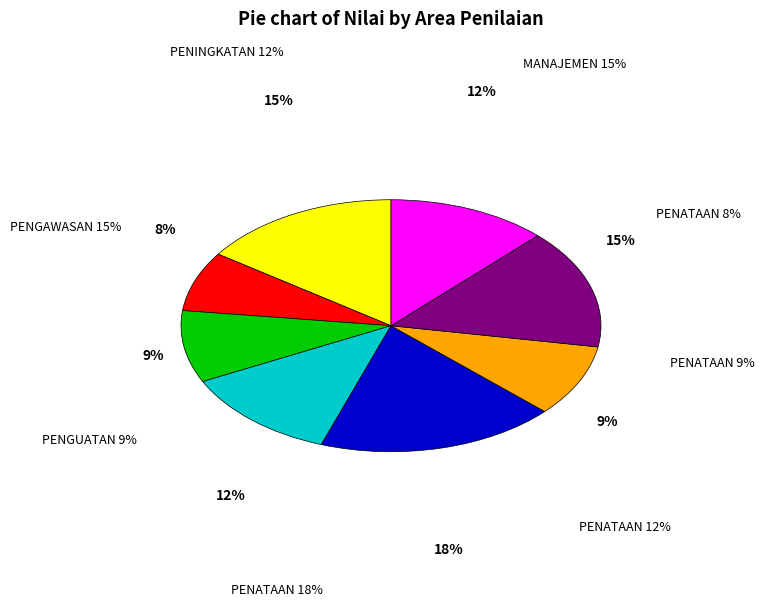

How many slices are in this pie chart?

8